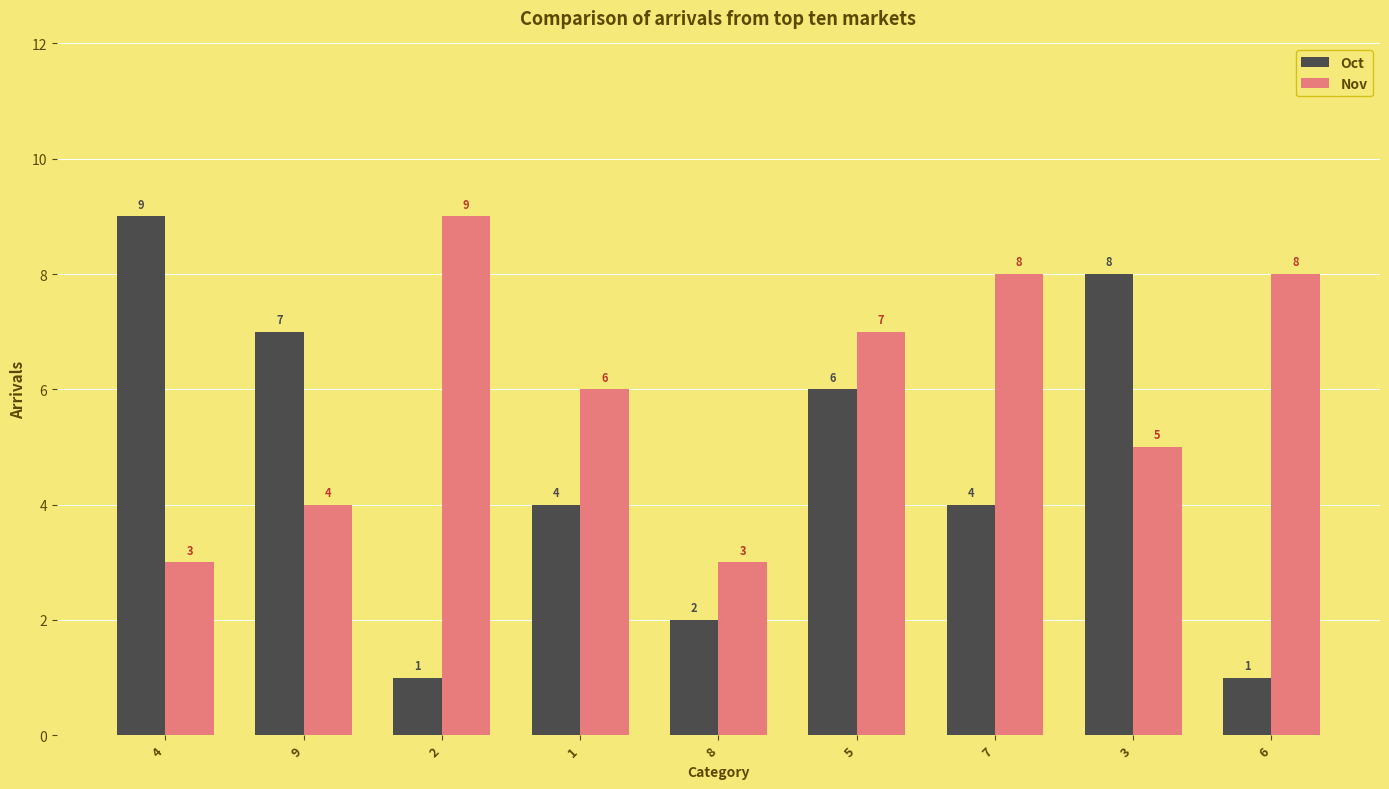

Which series has the largest total across all categories?

Nov